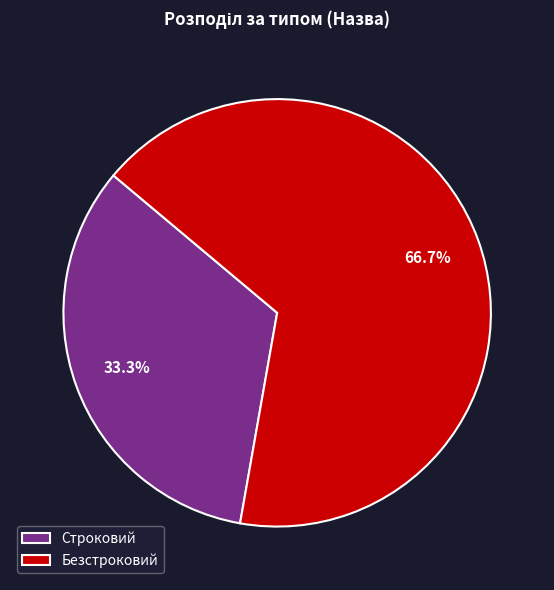

What is the ratio of the value at Безстроковий to the value at Строковий?

2.0